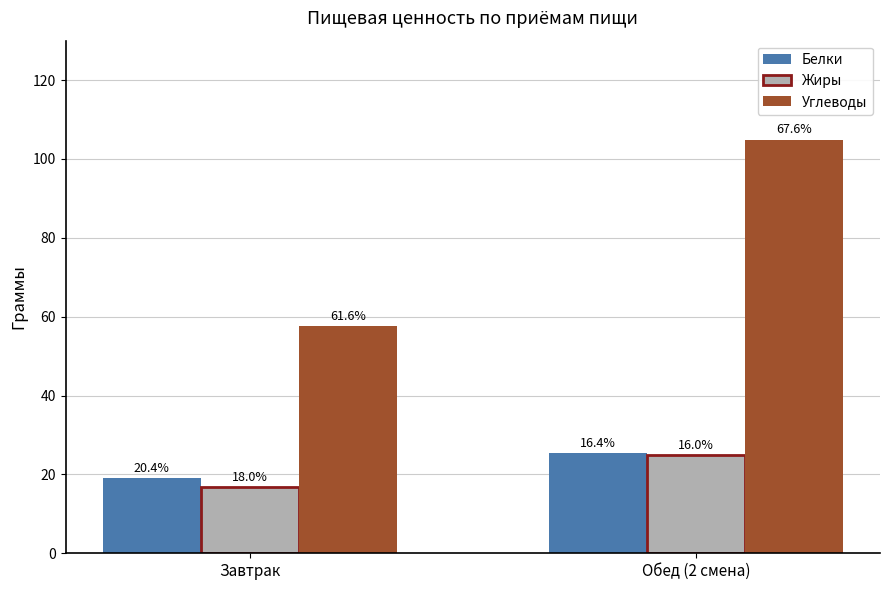

Are the bars horizontal?

No